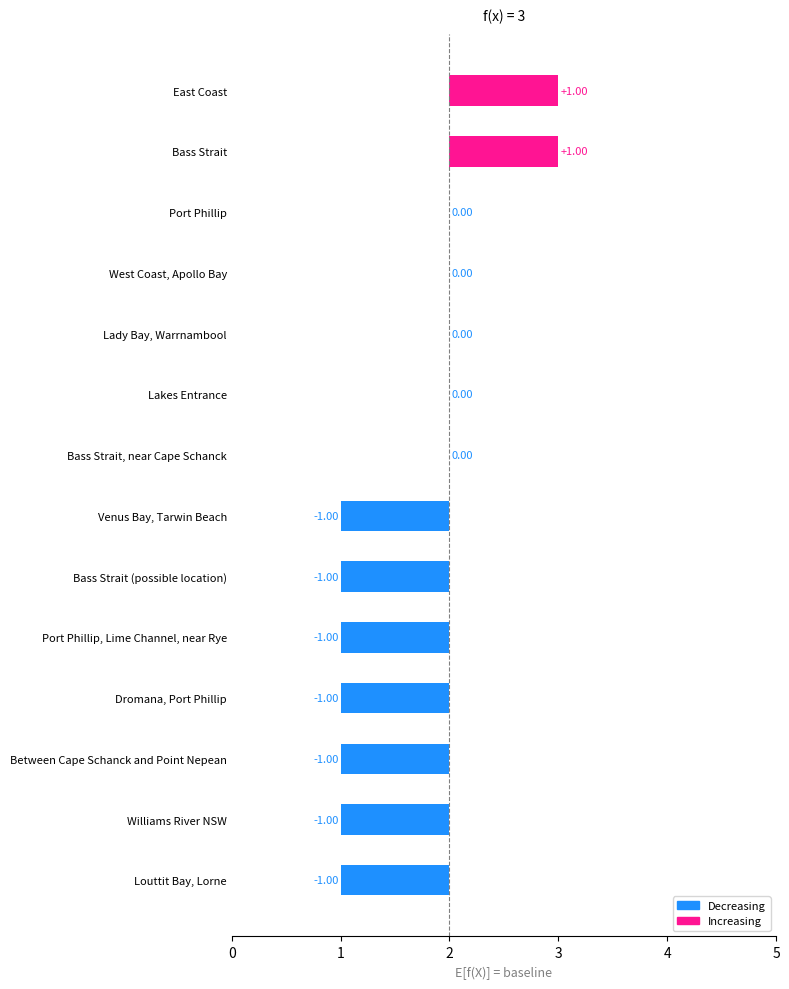

Where is the data nearest to the value 2?

Port Phillip